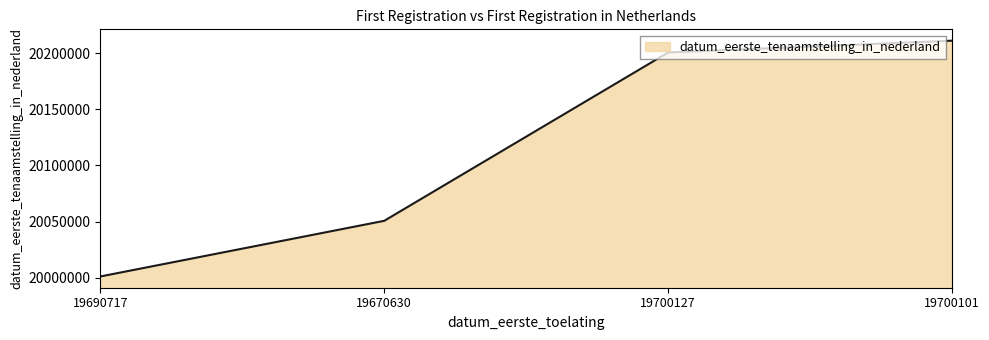

Which has a higher value, 19700101 or 19700127?

19700101